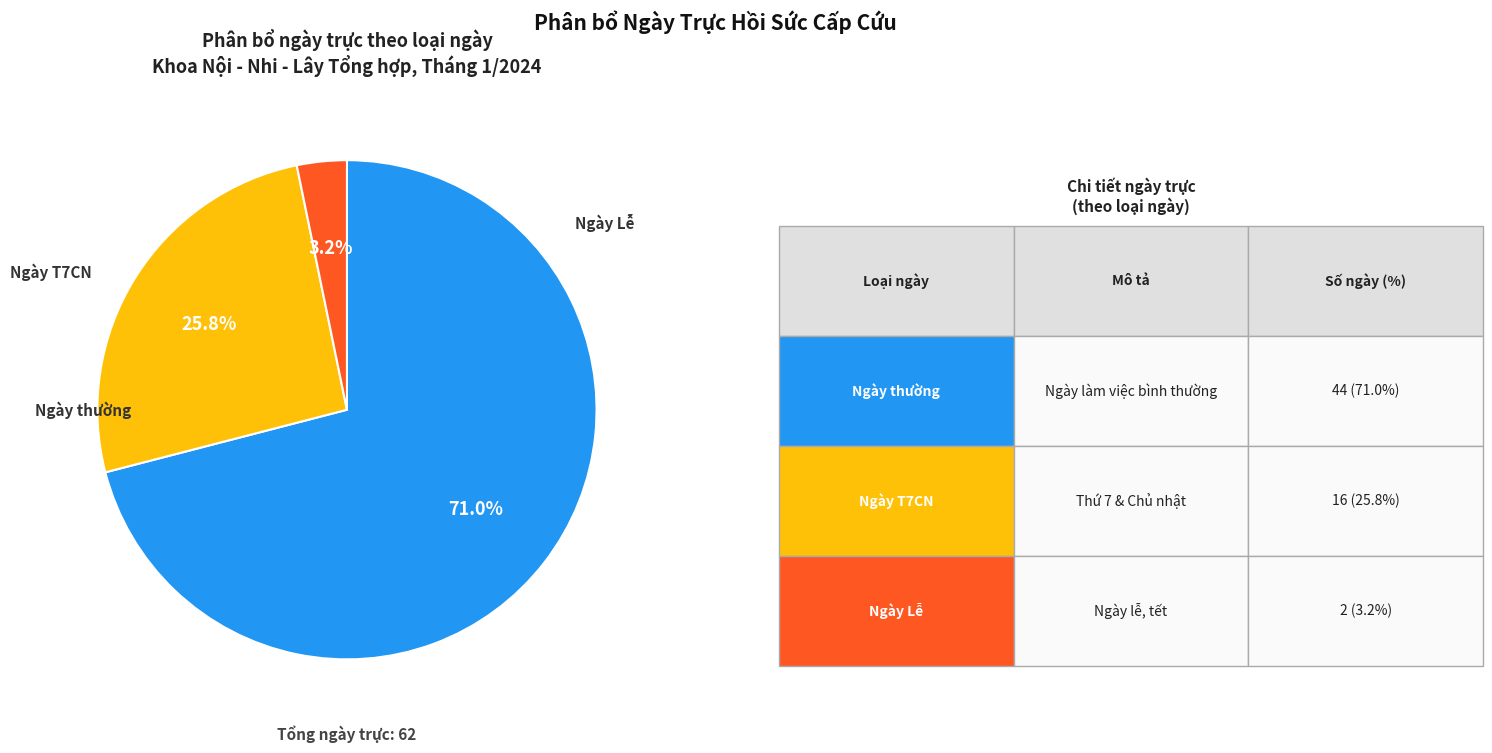

Does any single category account for the majority?

Yes